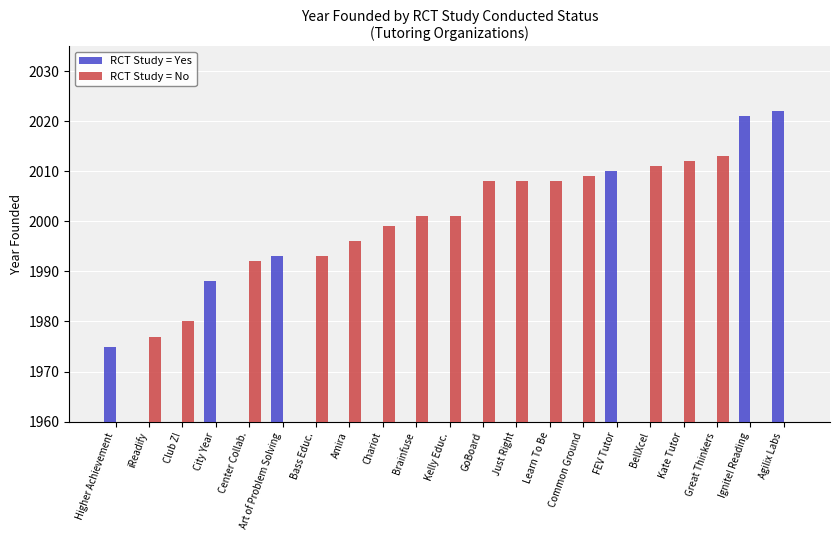

How many categories are shown in the chart?

21